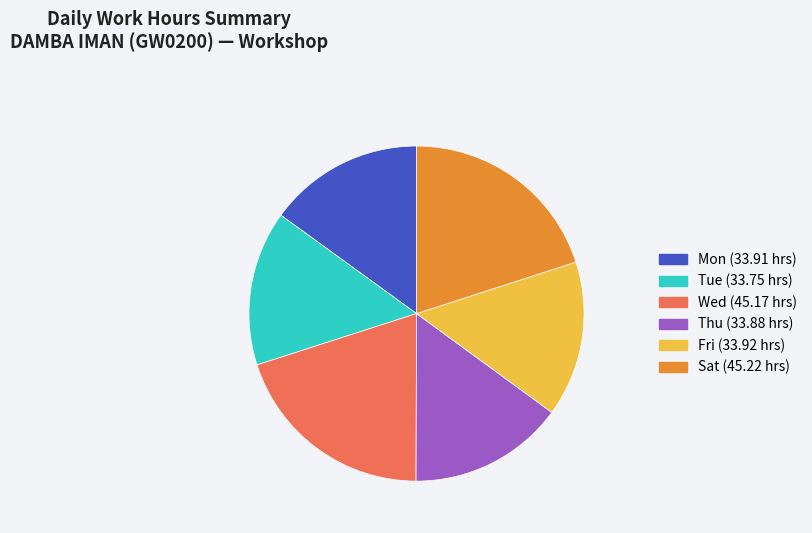

Is there any slice that represents more than half of the pie?

No